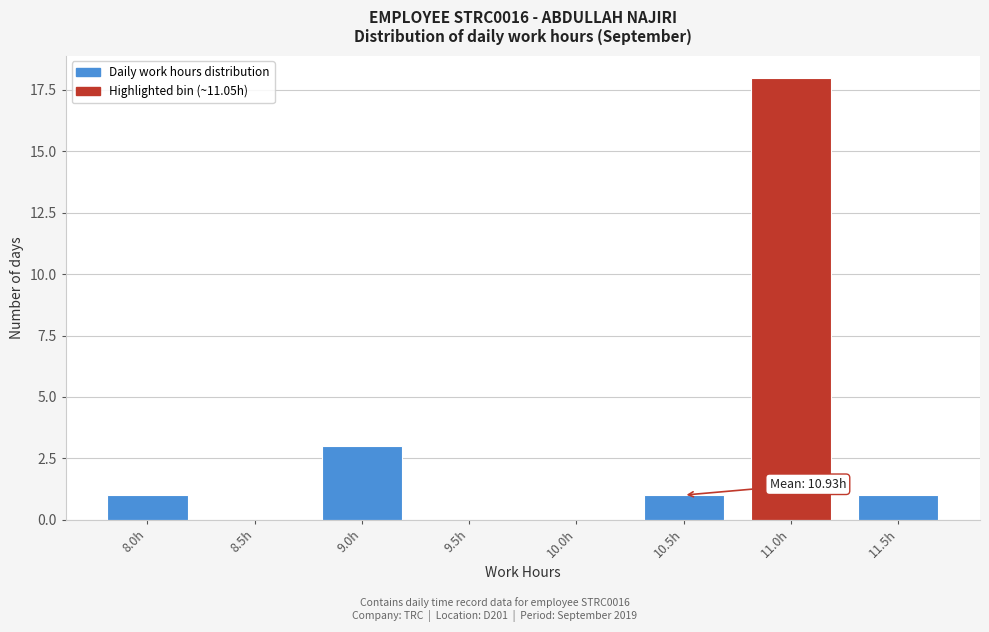

Reading left to right, extract all data points from this chart.

8.0h=1	8.5h=0	9.0h=3	9.5h=0	10.0h=0	10.5h=1	11.0h=18	11.5h=1